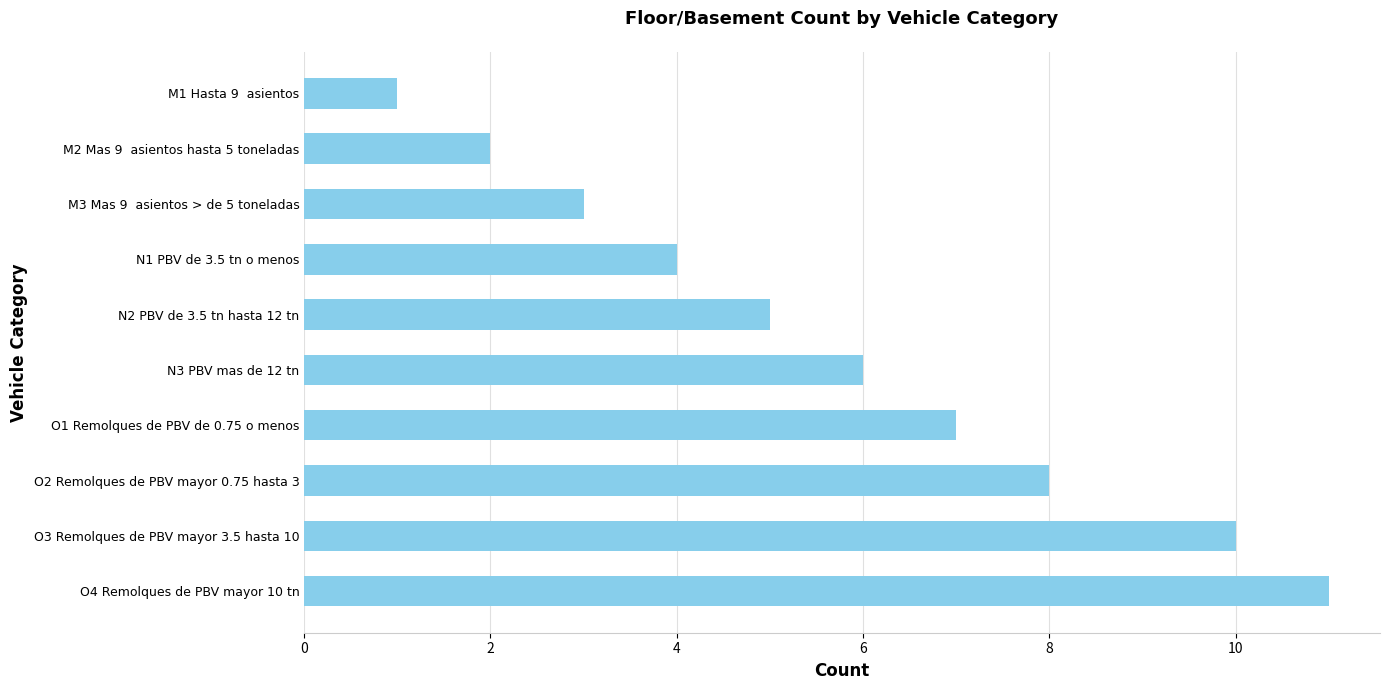

Reading top to bottom, list all the values displayed in this chart.

1	2	3	4	5	6	7	8	10	11